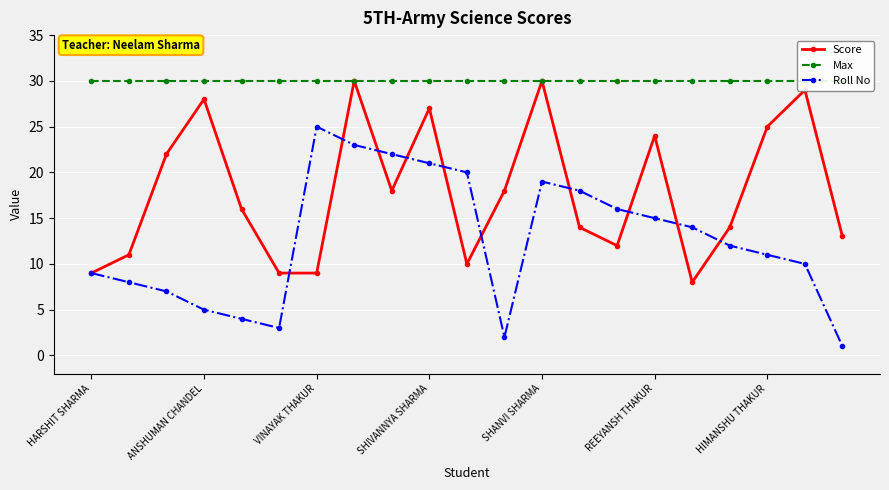

What are all the series names shown in the legend?

Score, Max, Roll No